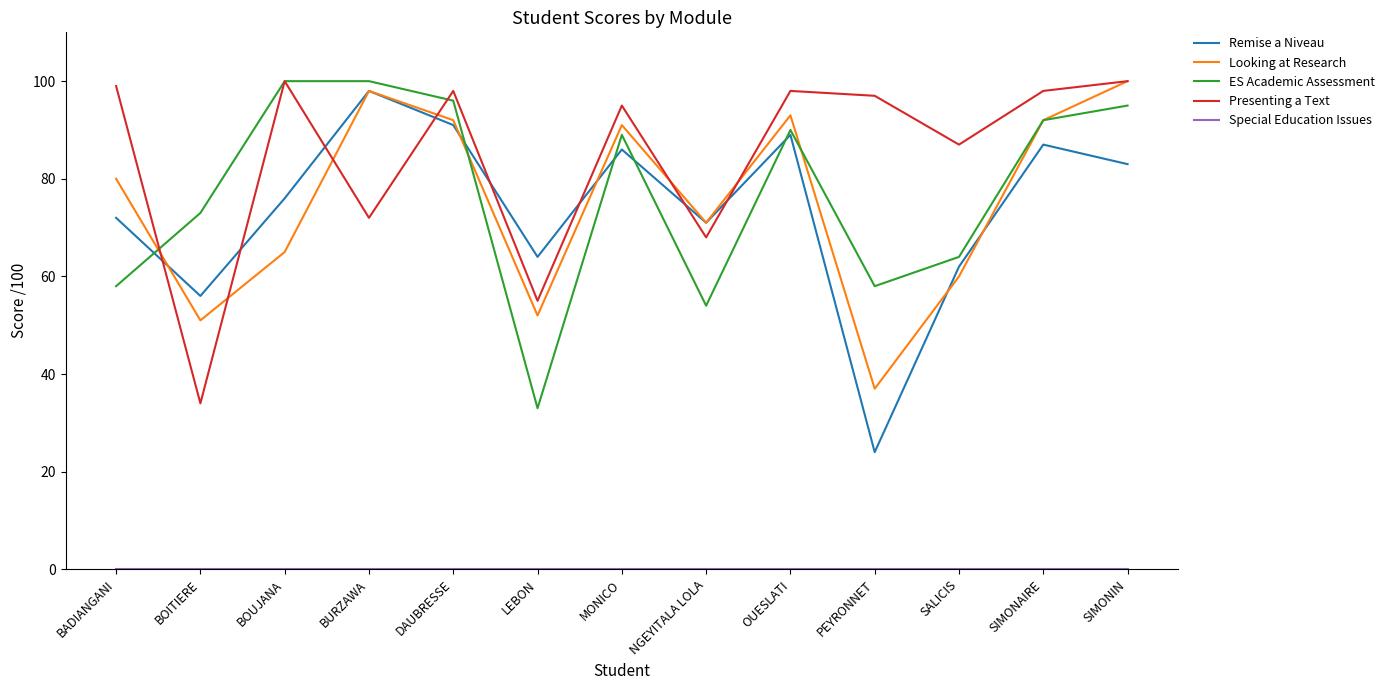

Which series has the largest total across all categories?

Presenting a Text